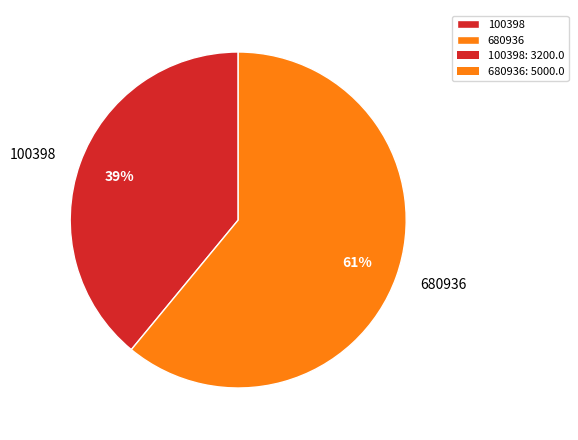

What is the largest slice in the pie chart?

680936